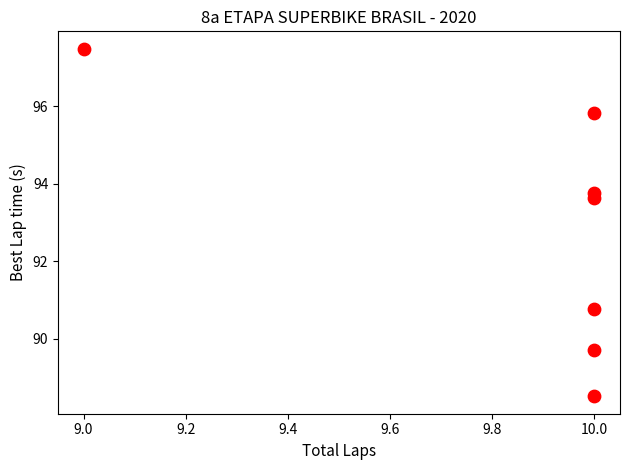

What Y value in the scatter plot is closest to 93?

93.6